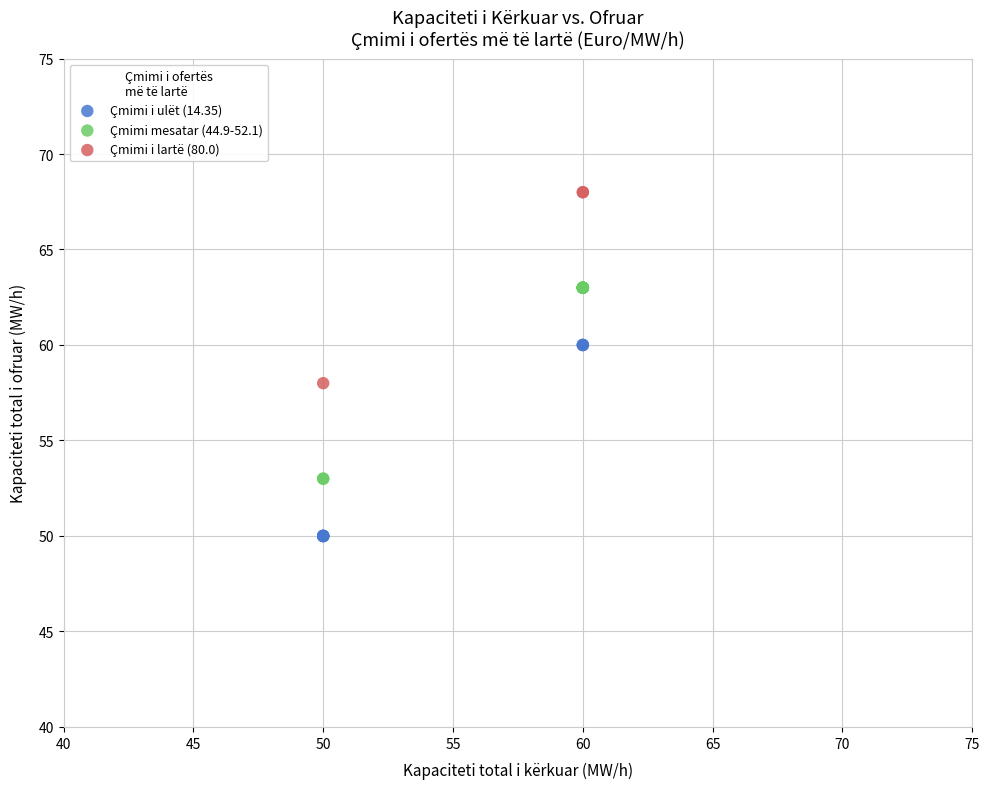

Which series contains the lowest Y value?

Çmimi i ulët (14.35)